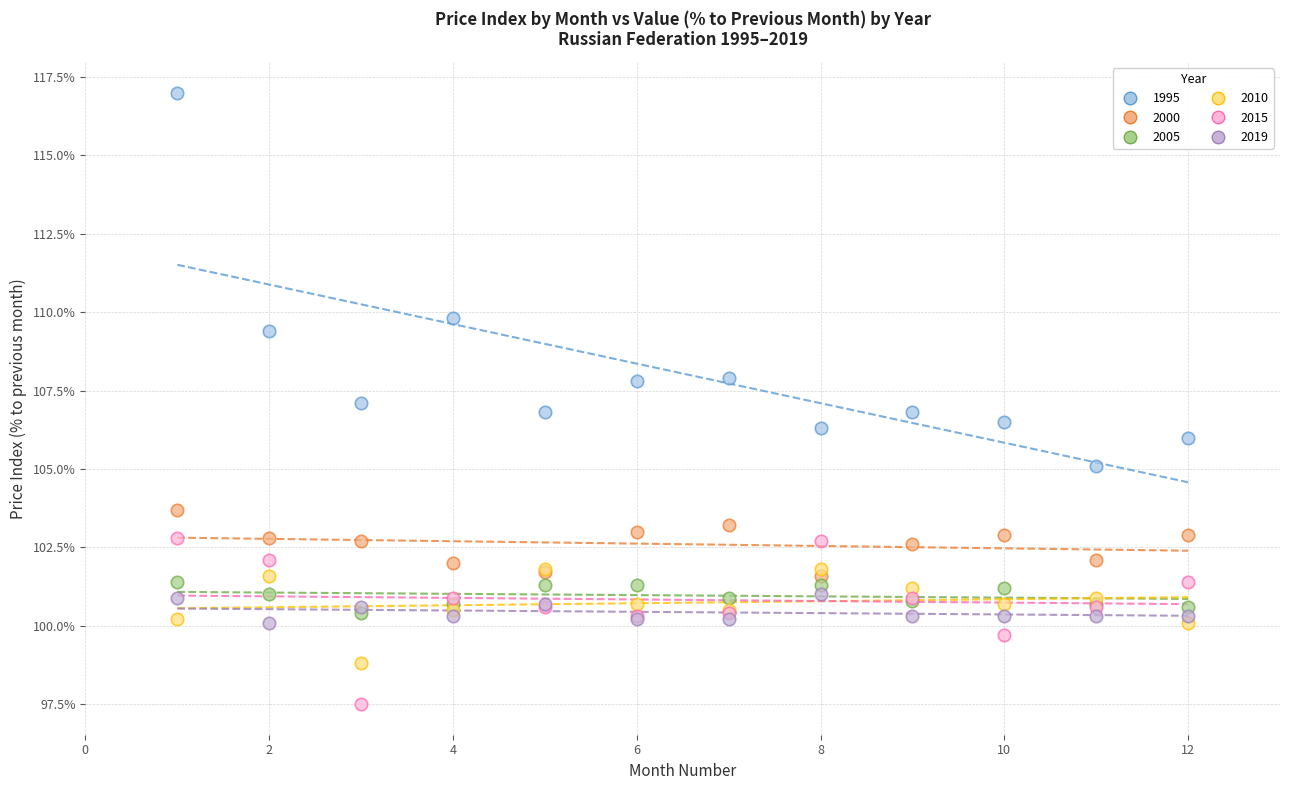

In the 1995 series, what Y value is closest to 111?

109.8